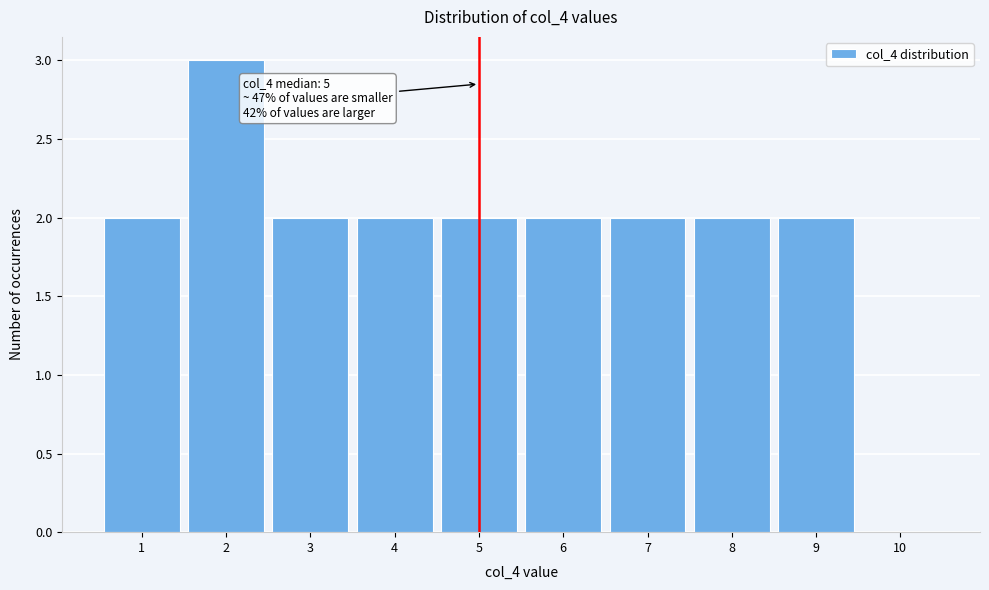

Over which range of the x-axis is the bar tallest?

1.5 to 2.5